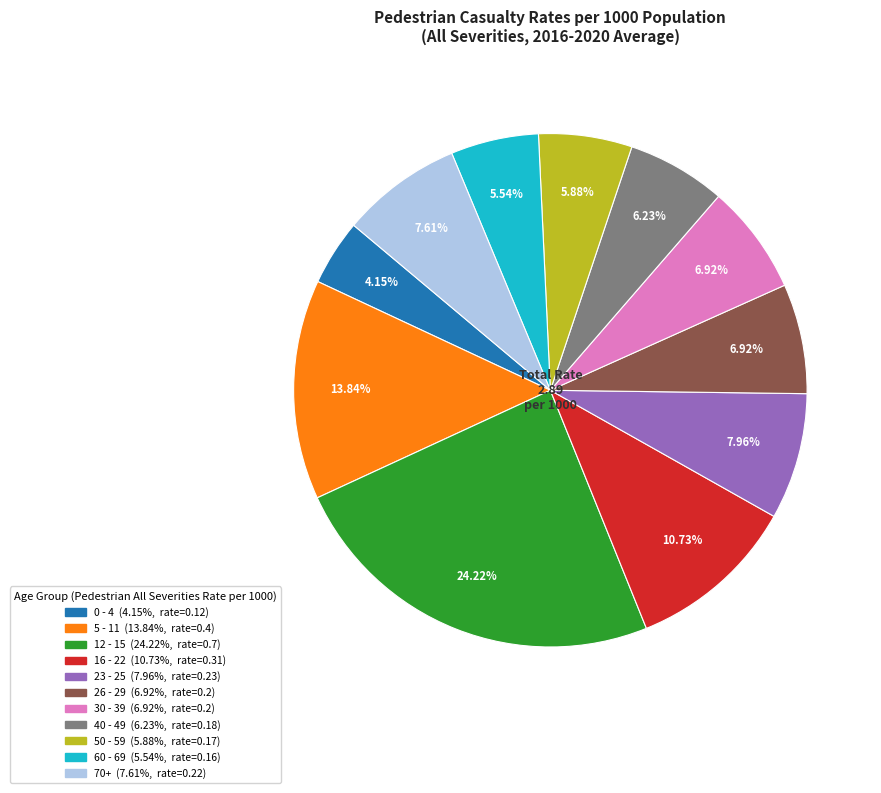

Count the number of slices in the pie.

11